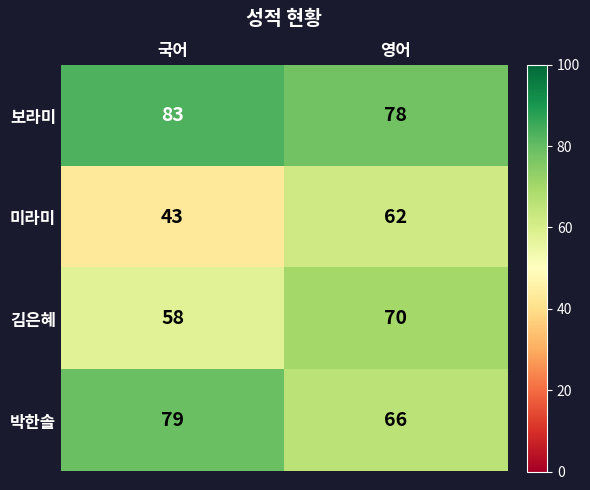

What is the sum of the 김은혜 values at 국어 and 영어?

128